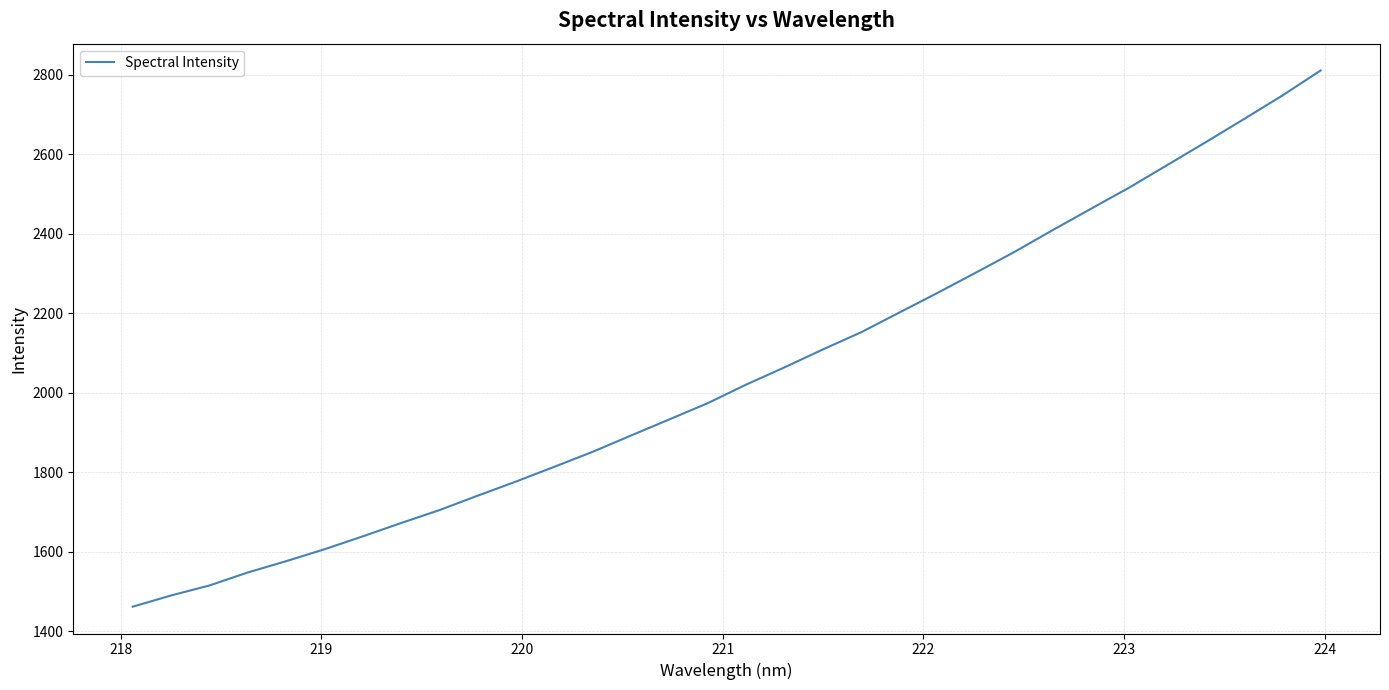

What is the minimum value shown in the chart?

1461.8